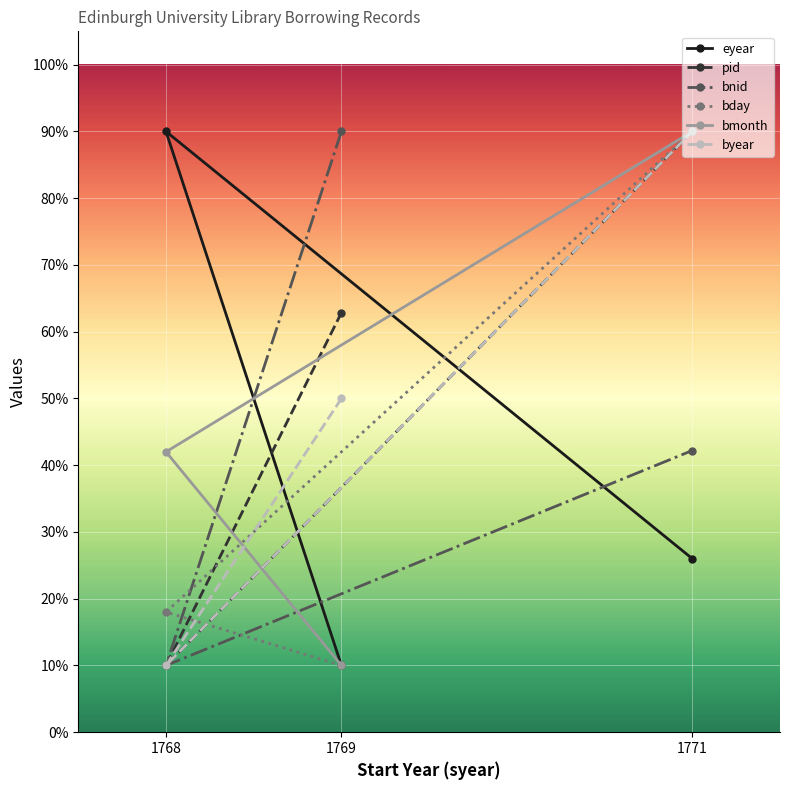

Between 1768 and 1771, which series saw the biggest shift?

pid